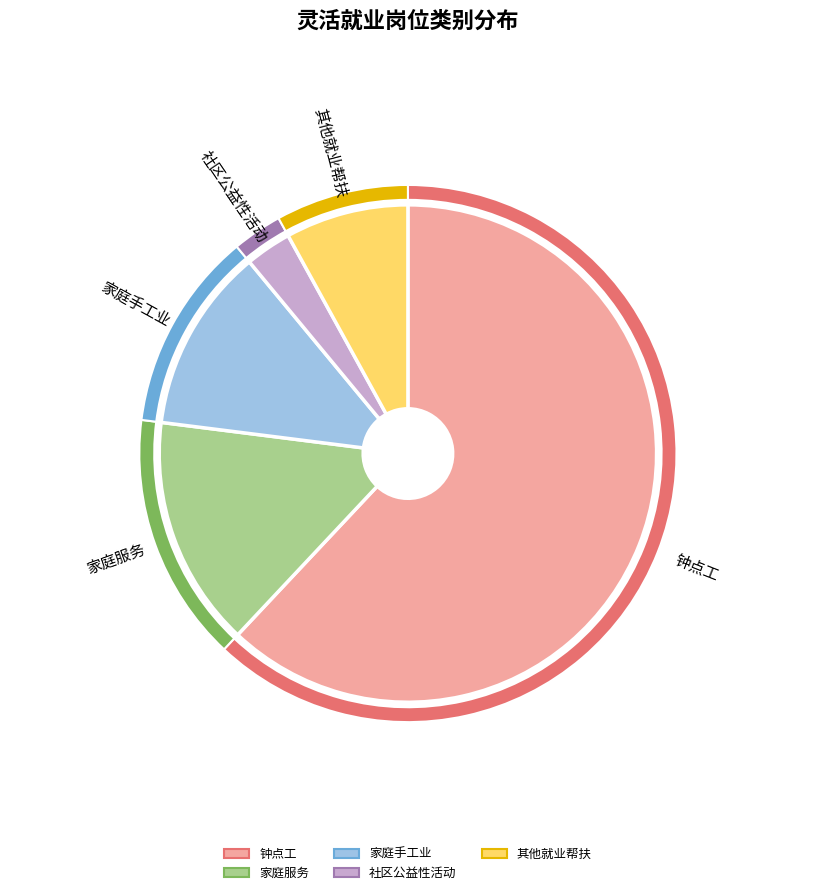

How many segments does this pie chart have?

5